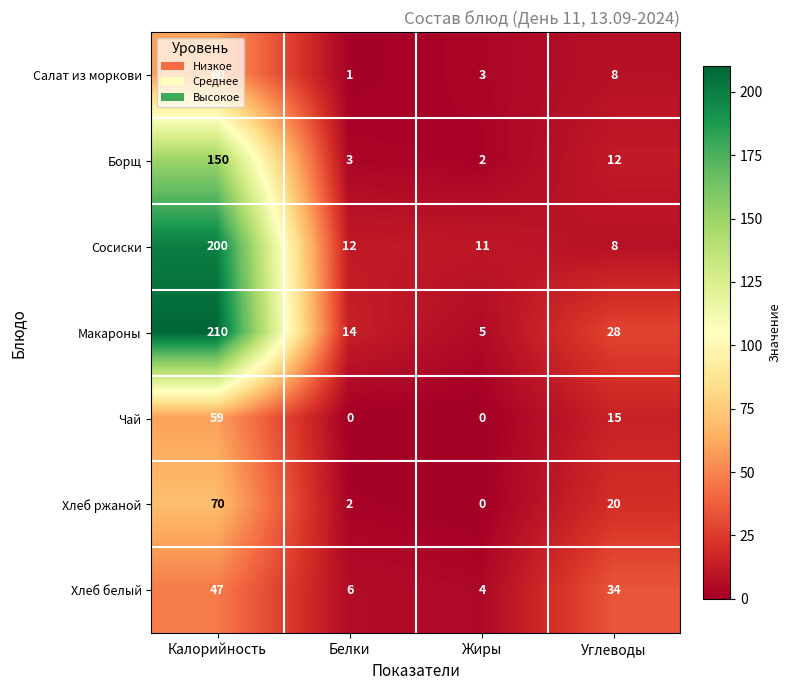

What is the average value of the Хлеб ржаной series?

23